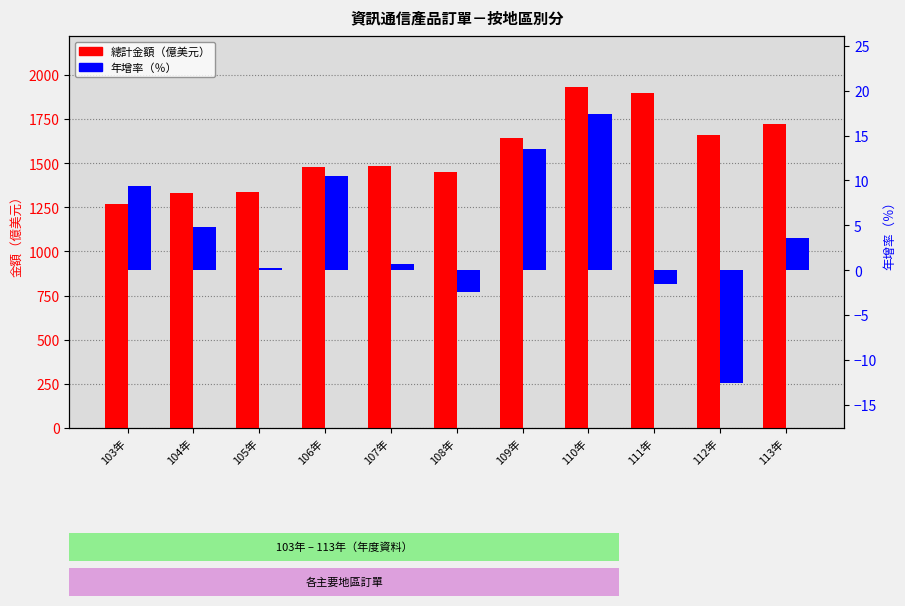

Reading left to right, list all the values displayed in this chart.

總計金額: 103年=1270.8	104年=1332.3	105年=1335.0	106年=1475.7	107年=1485.1	108年=1448.0	109年=1644.4	110年=1930.7	111年=1899.7	112年=1660.2	113年=1720.2
年增率: 103年=9.4	104年=4.8	105年=0.2	106年=10.5	107年=0.6	108年=-2.5	109年=13.6	110年=17.4	111年=-1.6	112年=-12.6	113年=3.6